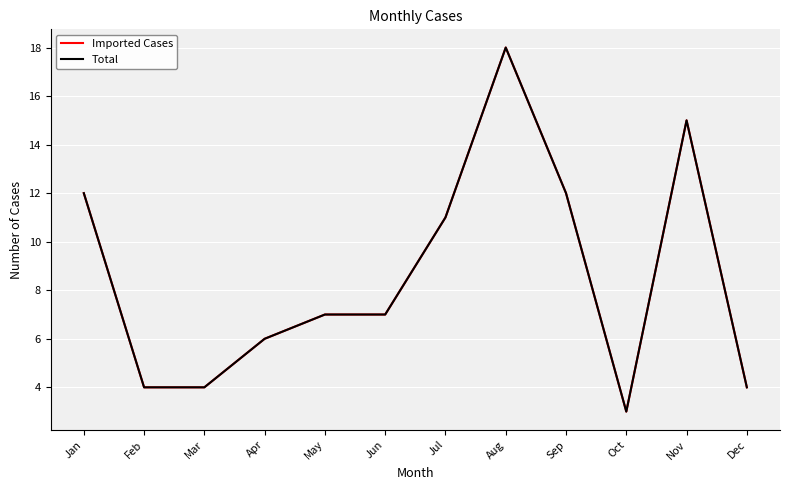

What is the highest value of the Total series?

18